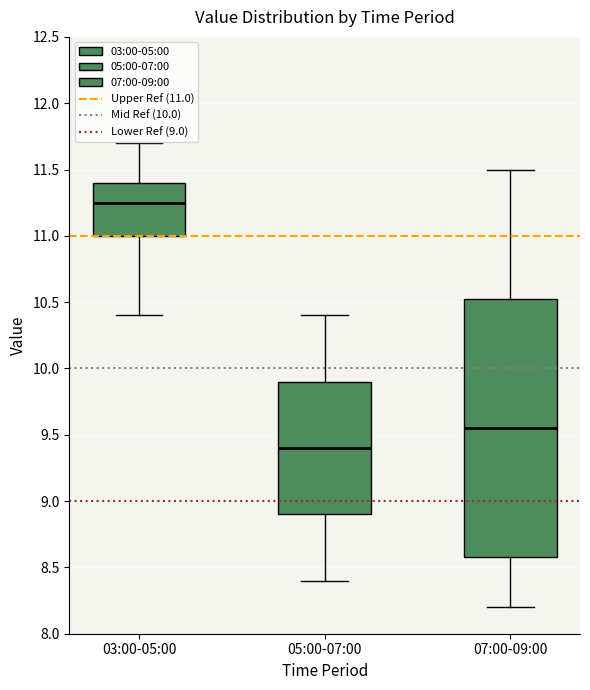

Which box is the tallest, from its lower edge to its upper edge?

07:00-09:00